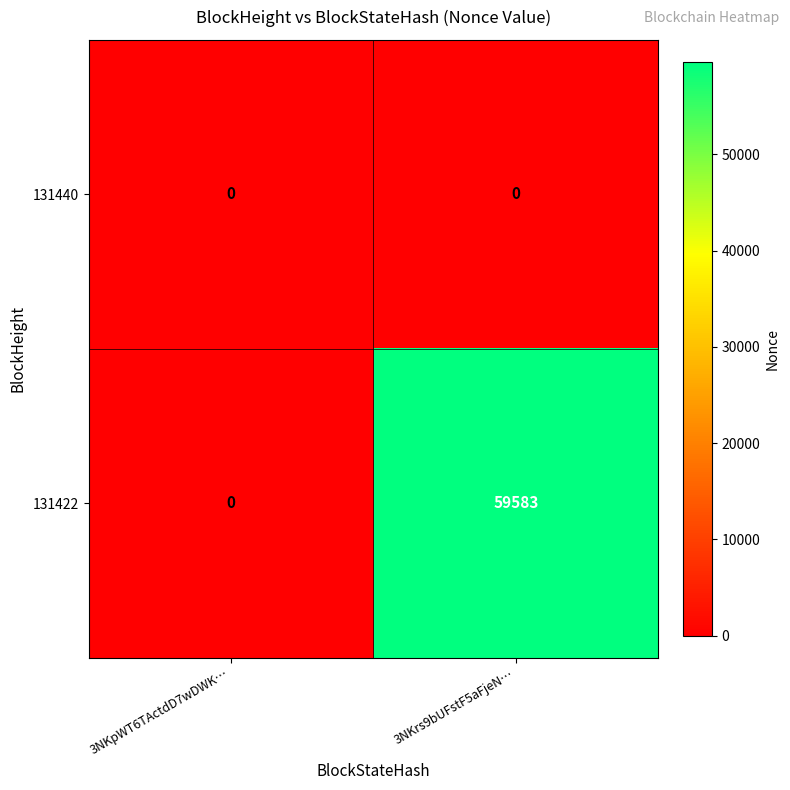

The value of 131422 at 3NKrs9bUFstF5aFjeN… is 105405. True or false?

False